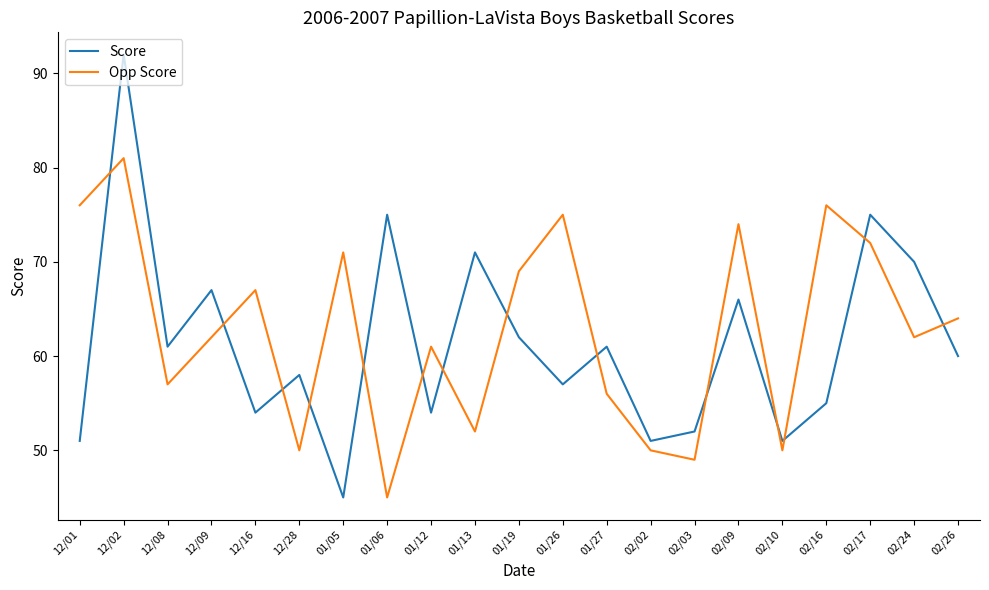

What is the maximum value for Opp Score?

81